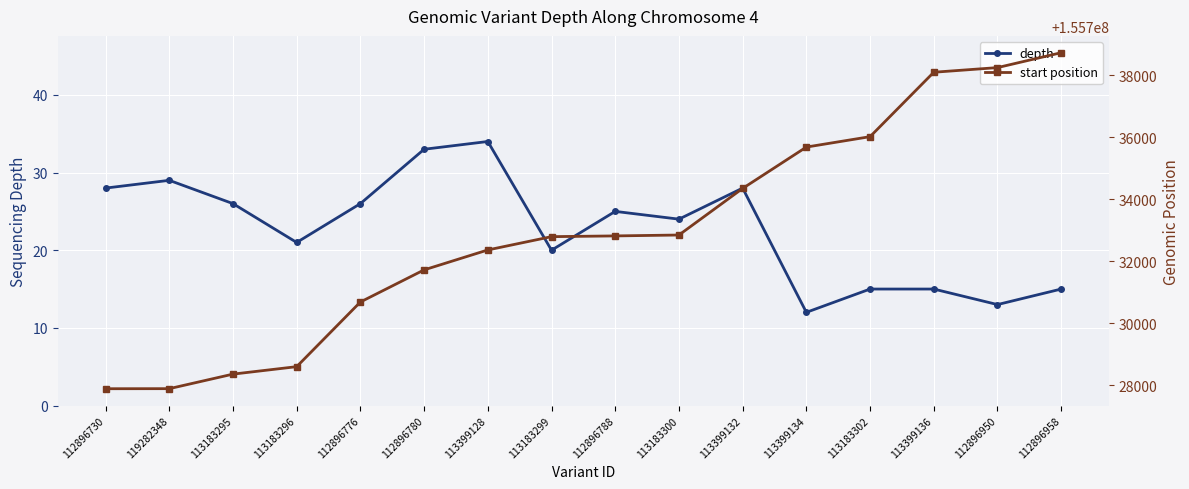

What are all the series names shown in the legend?

depth, start position